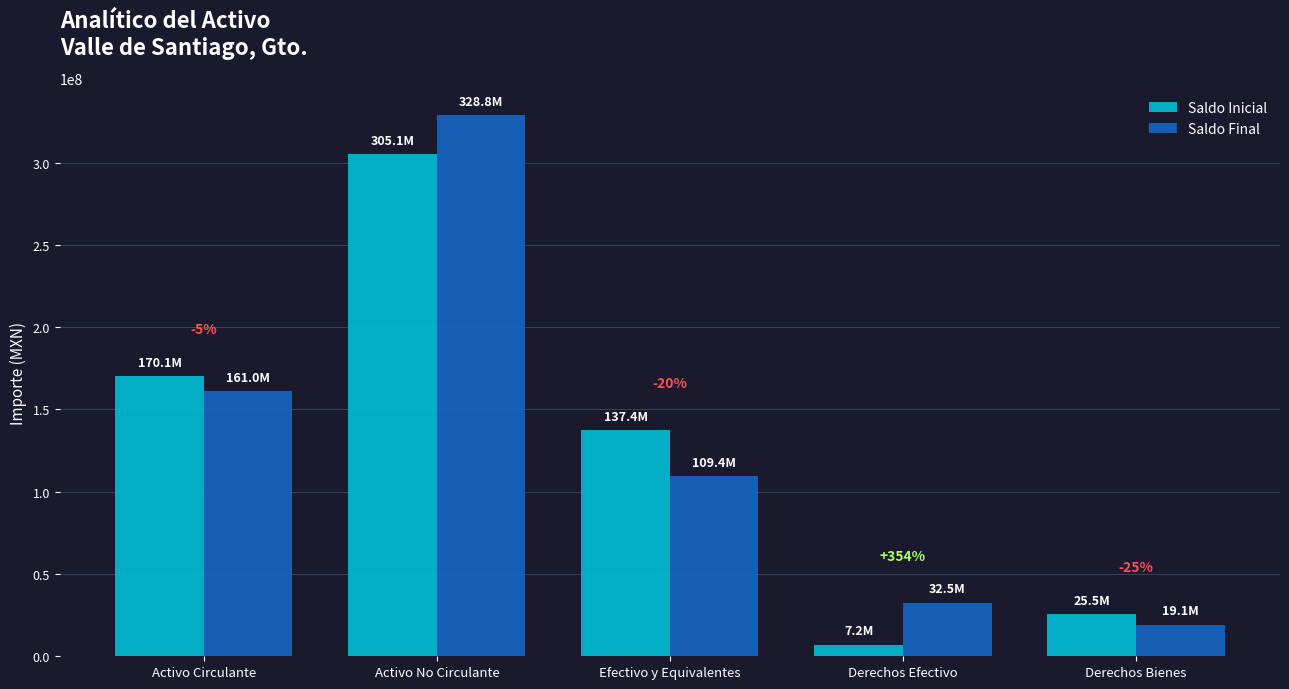

What are all the series names shown in the legend?

Saldo Inicial, Saldo Final